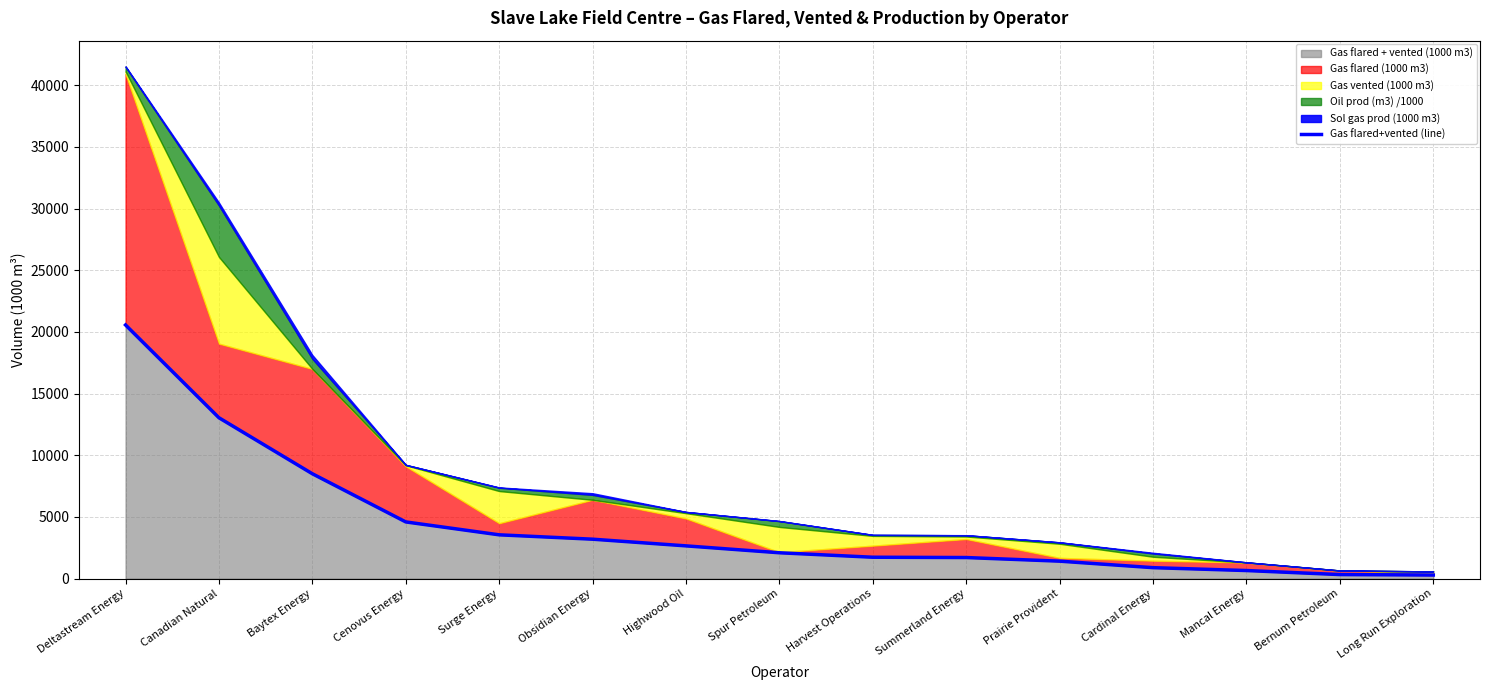

Rank the categories by value from lowest to highest.

Long Run Exploration, Bernum Petroleum, Mancal Energy, Cardinal Energy, Prairie Provident, Summerland Energy, Harvest Operations, Spur Petroleum, Highwood Oil, Obsidian Energy, Surge Energy, Cenovus Energy, Baytex Energy, Canadian Natural, Deltastream Energy